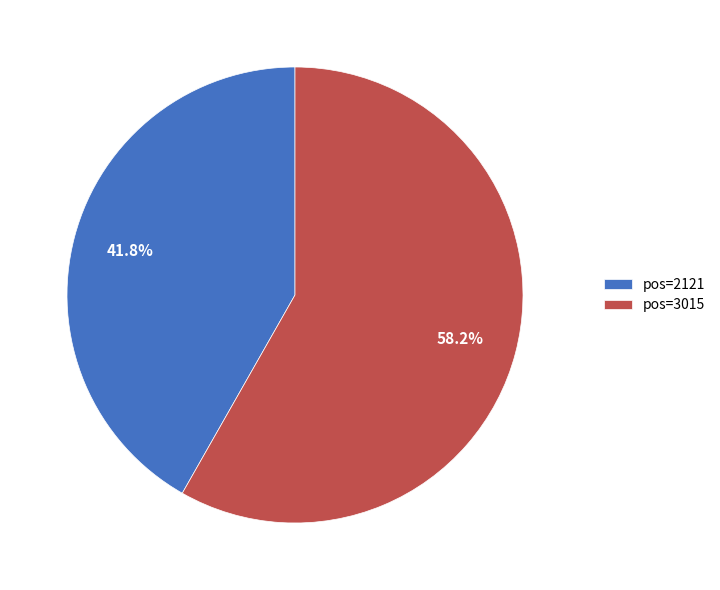

Does pos=3015 account for over 50% of the chart?

Yes